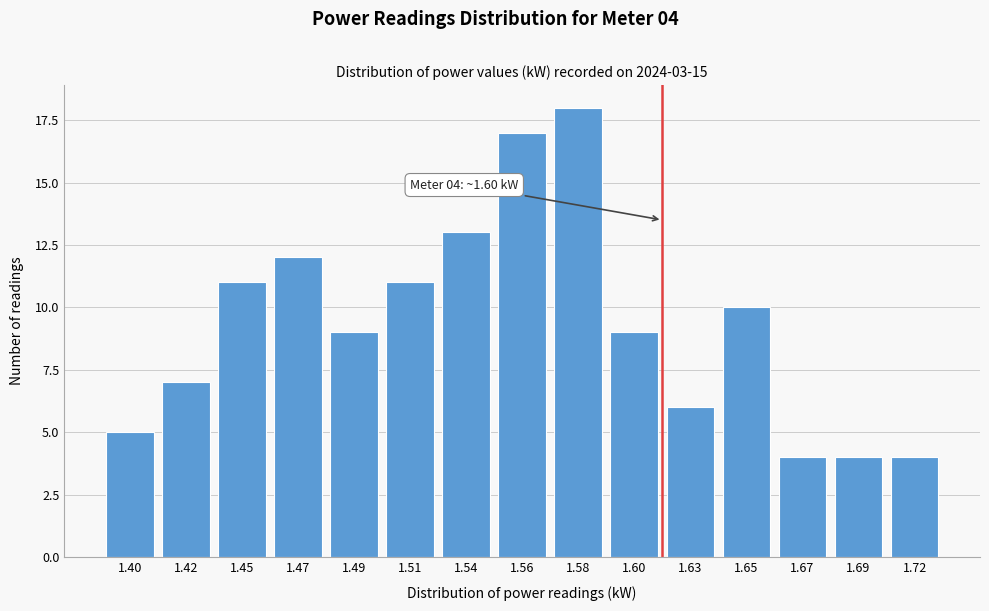

Reading right to left, what are all the values shown in this chart?

4	4	4	10	6	9	18	17	13	11	9	12	11	7	5